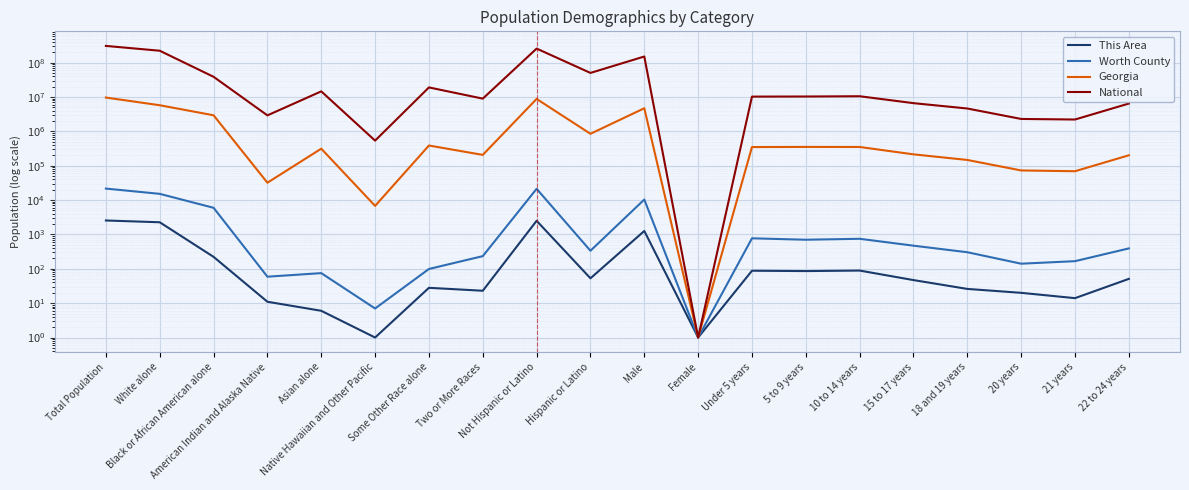

True or false: Georgia has a value of 147733 at 18 and 19 years.

True